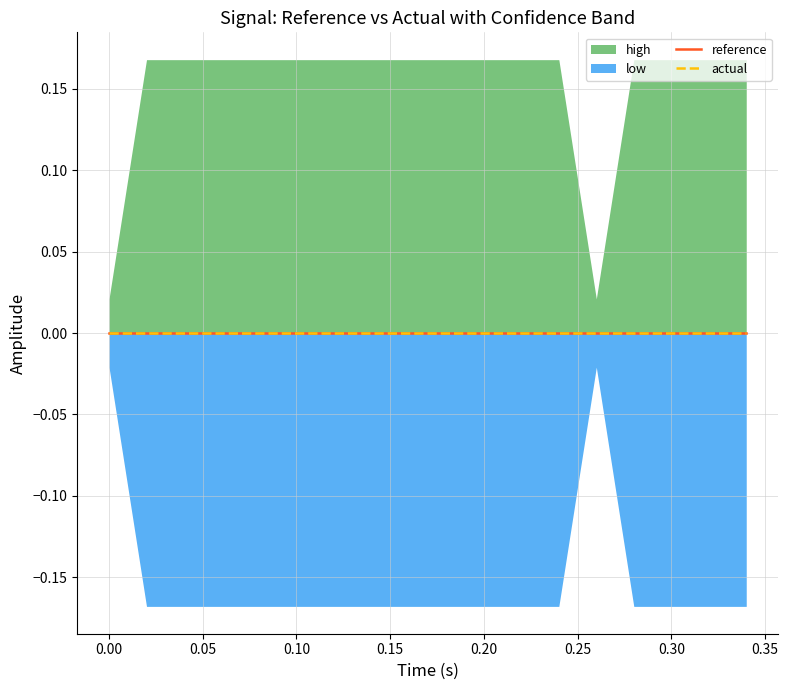

Which series has the largest total across all categories?

high